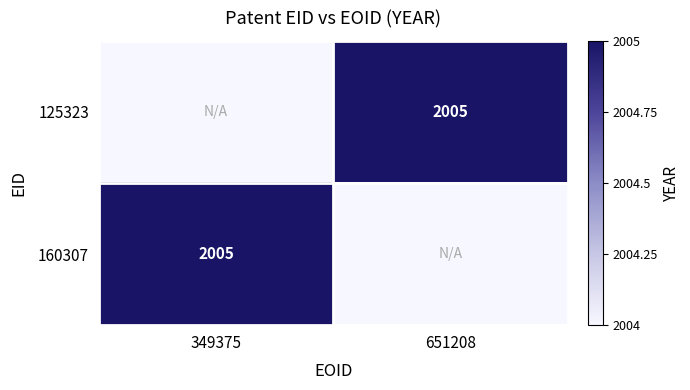

The value of 125323 at 651208 is 2730. True or false?

False